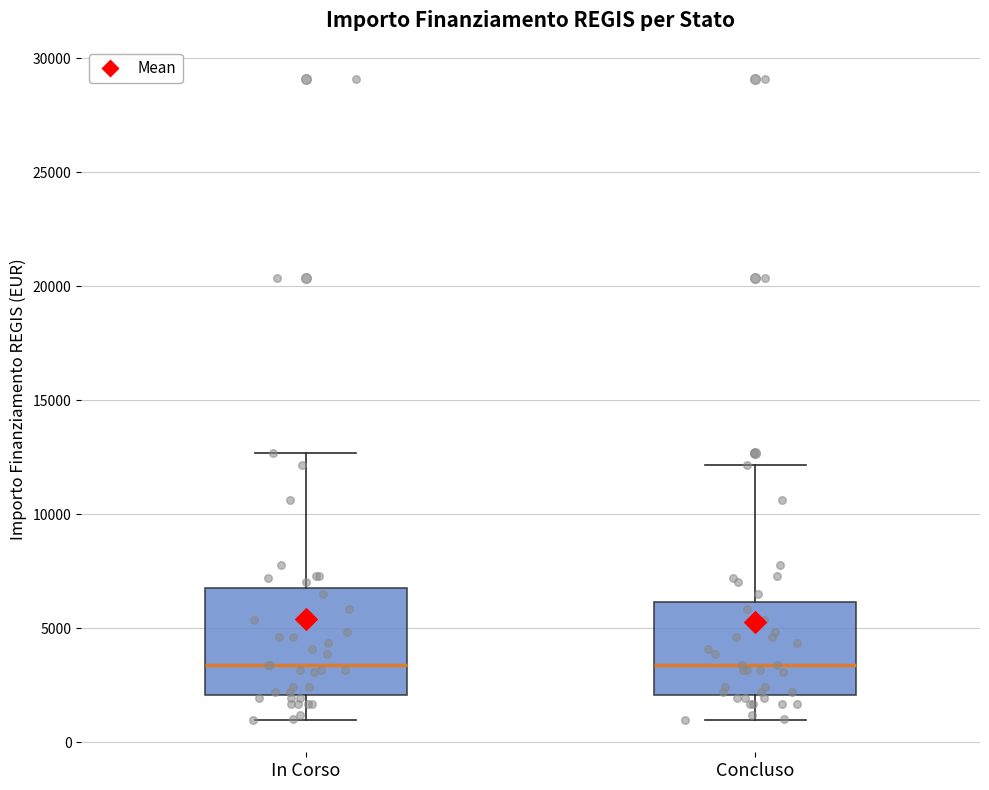

Comparing the boxes themselves (not the whiskers), which one is the tallest?

In Corso